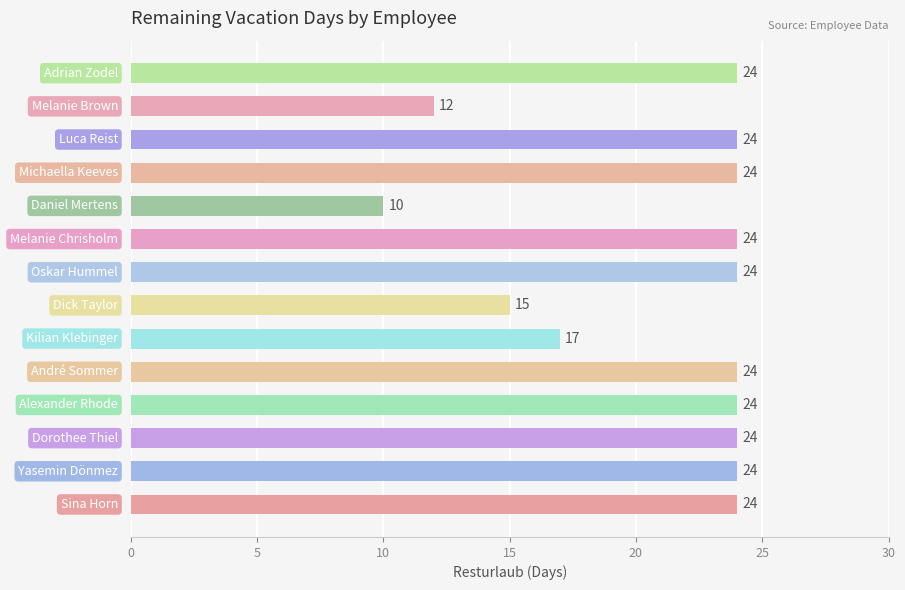

How many bars are there in total?

14